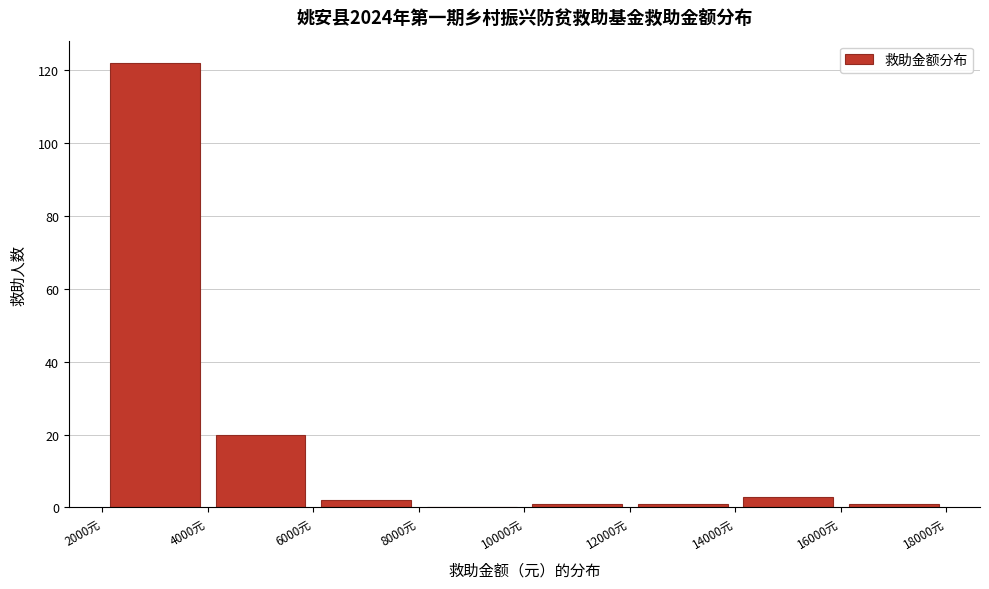

Reading left to right, transcribe this chart: for each bar, give the range it covers on the x-axis and its height. The values are not printed on the chart, so give them approximately, as read against the axis.

2000 to 4000: 122
4000 to 6000: 20
6000 to 8000: 2
8000 to 10000: 0
10000 to 12000: under 2
12000 to 14000: under 2
14000 to 16000: 4
16000 to 18000: under 2